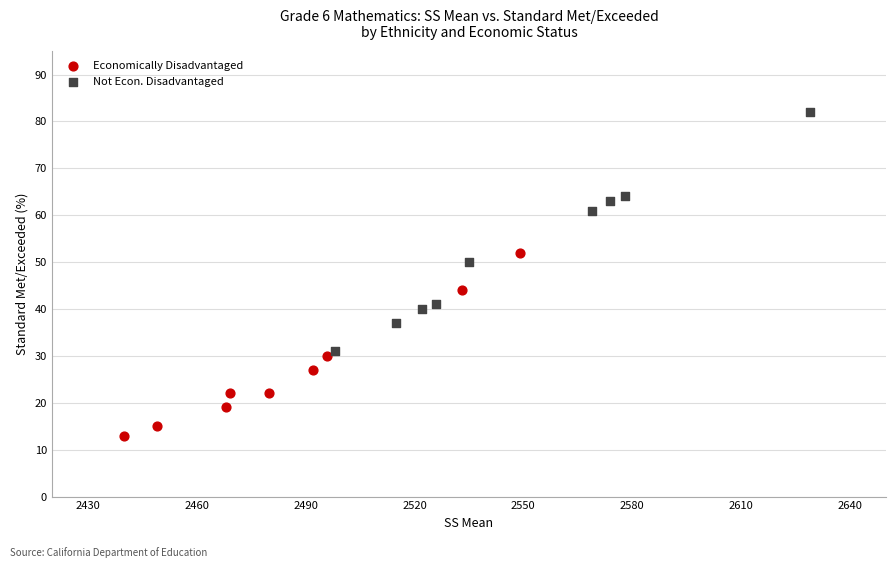

What are all the series names shown in the legend?

Economically Disadvantaged, Not Econ. Disadvantaged